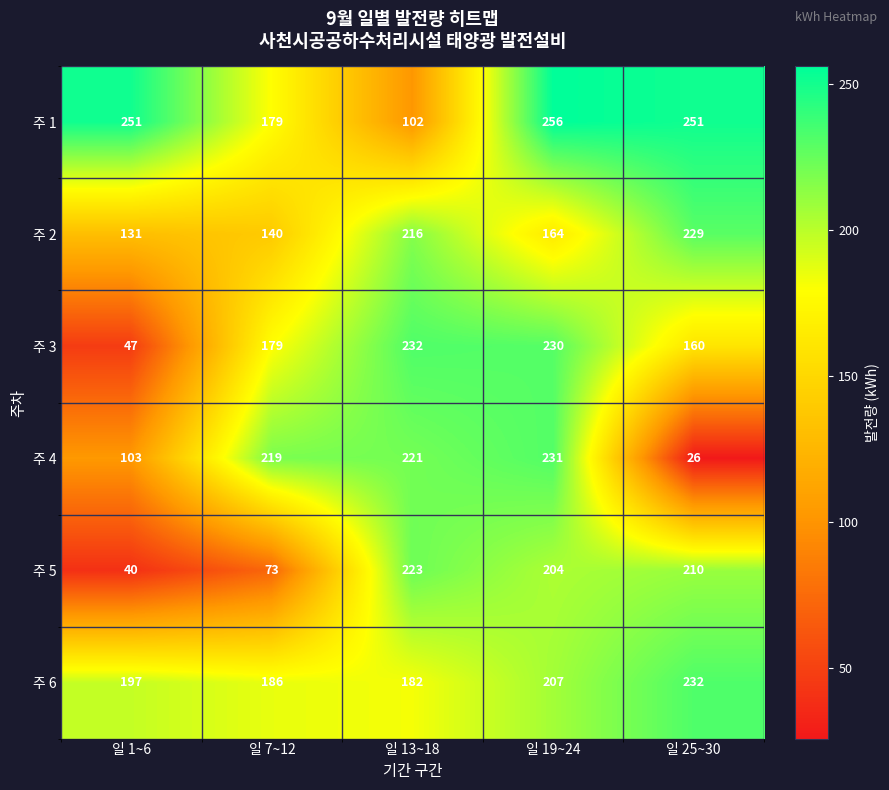

What value does the 주 2 series have at 일 13~18?

216